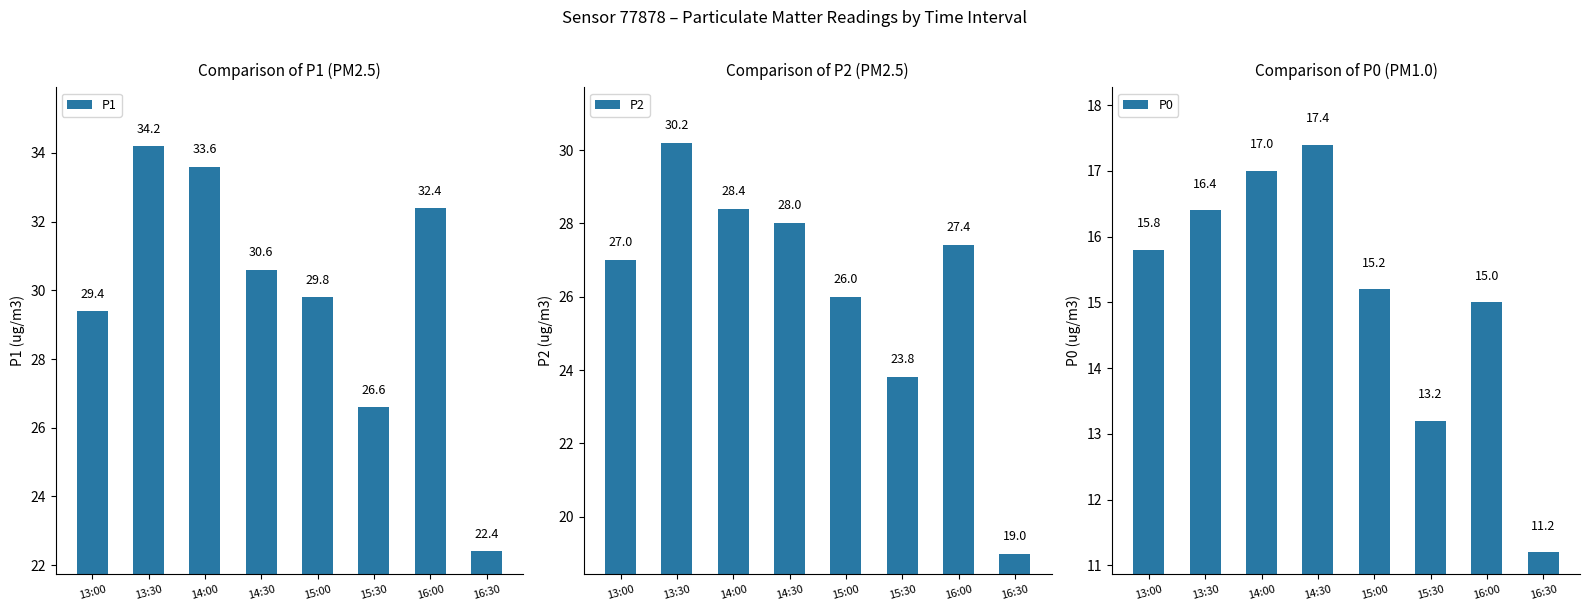

Is it true that P0 equals 17.4 at 14:30?

True